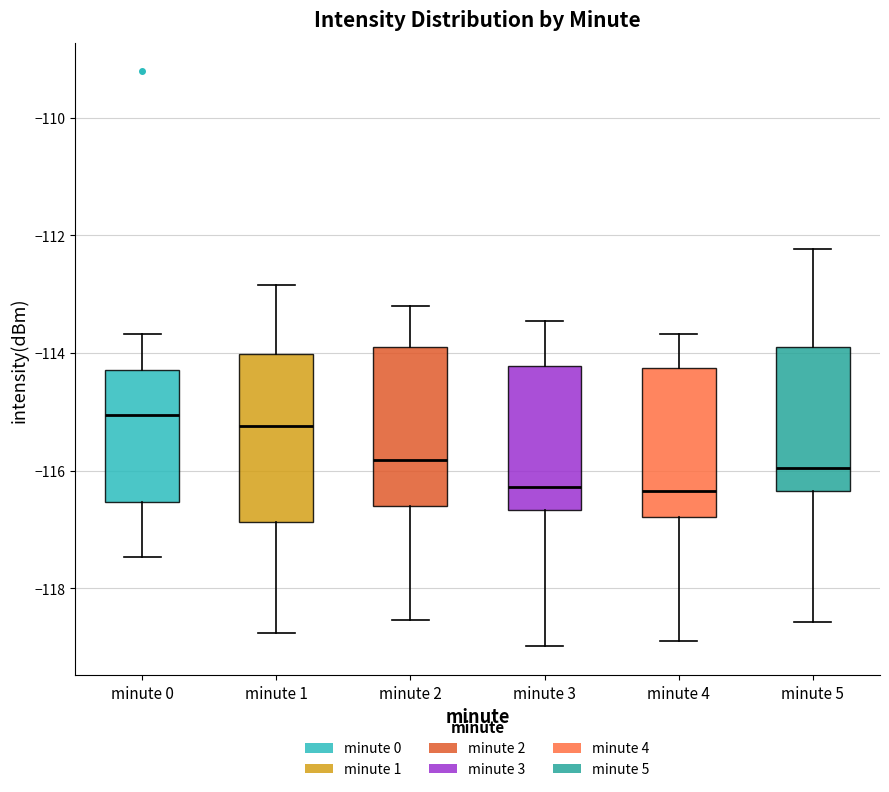

Where does the upper whisker of the box for minute 3 end on the y-axis? The values are not printed on the chart, so give them approximately, as read against the axis.

-113.4